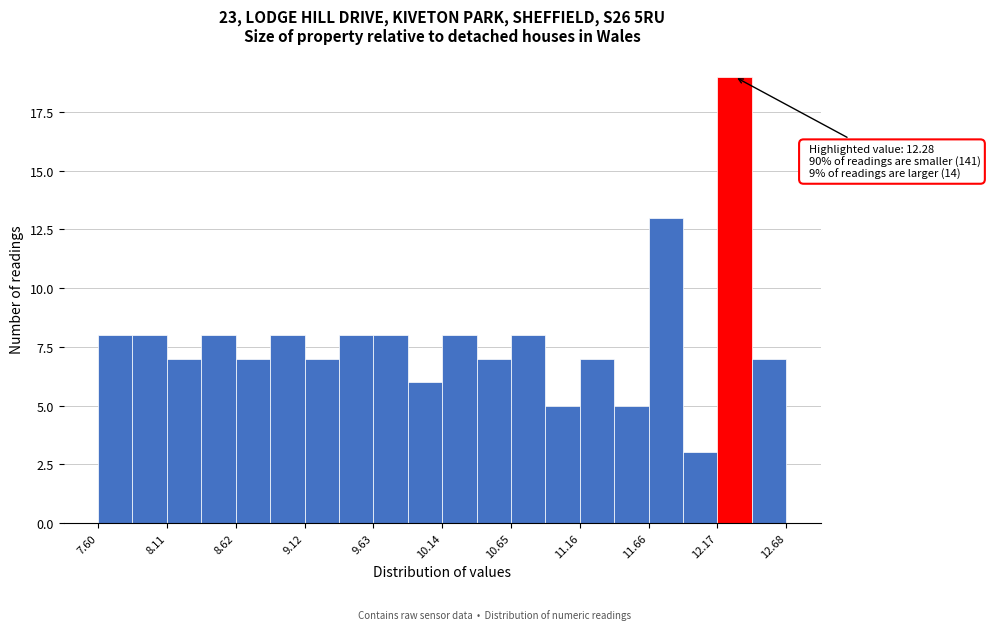

Around what value on the x-axis is the tallest bar? Give the approximate position of its centre, as read against the axis.

12.3